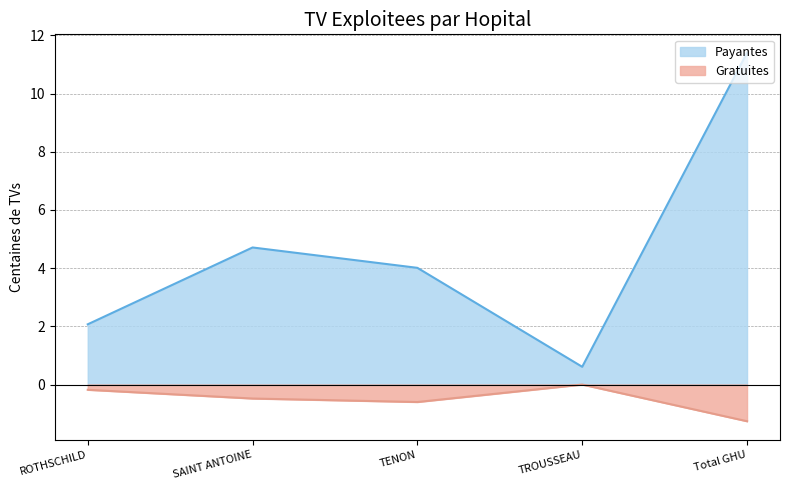

What is the total value across all series at ROTHSCHILD?

1.9